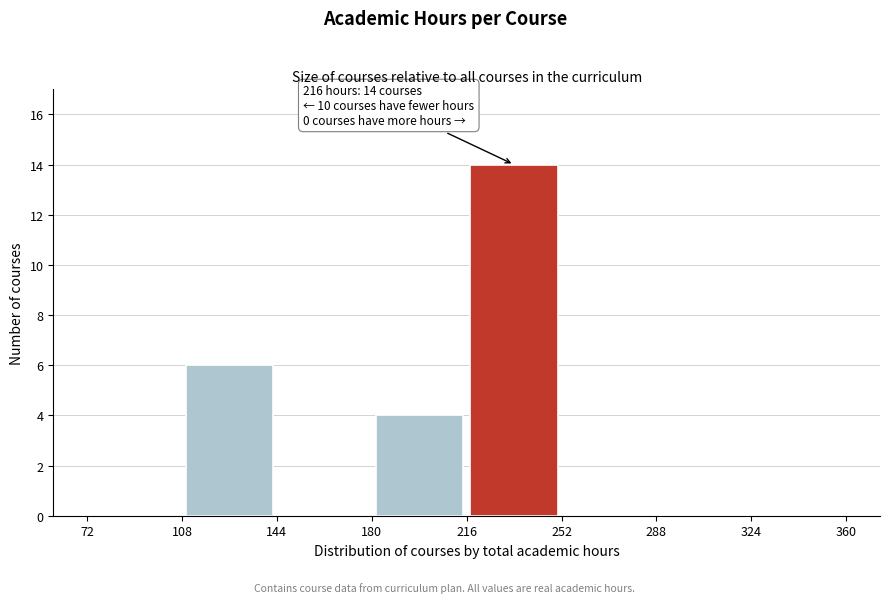

Which range on the x-axis has the tallest bar?

216 to 252